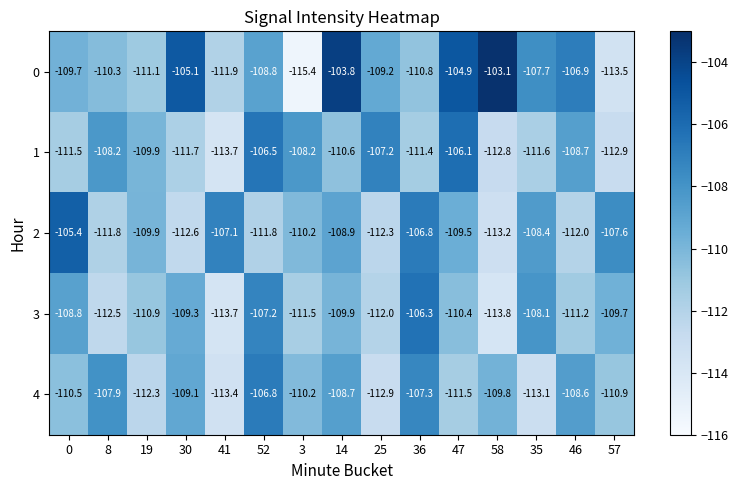

What is the minimum value for 2?

-113.2